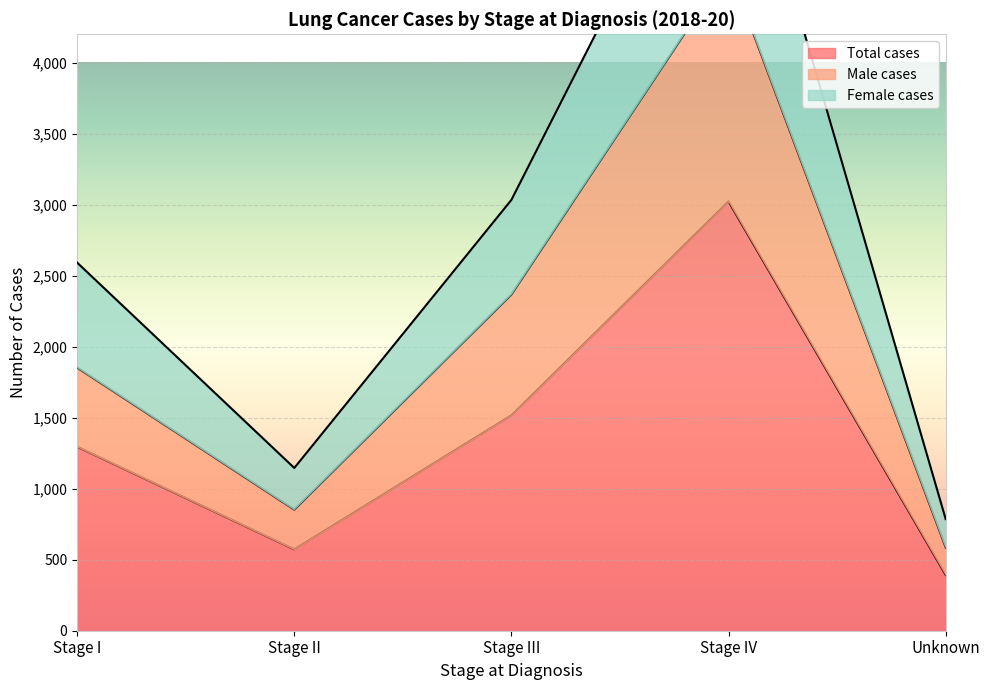

Between Stage I and Unknown, which is larger?

Stage I